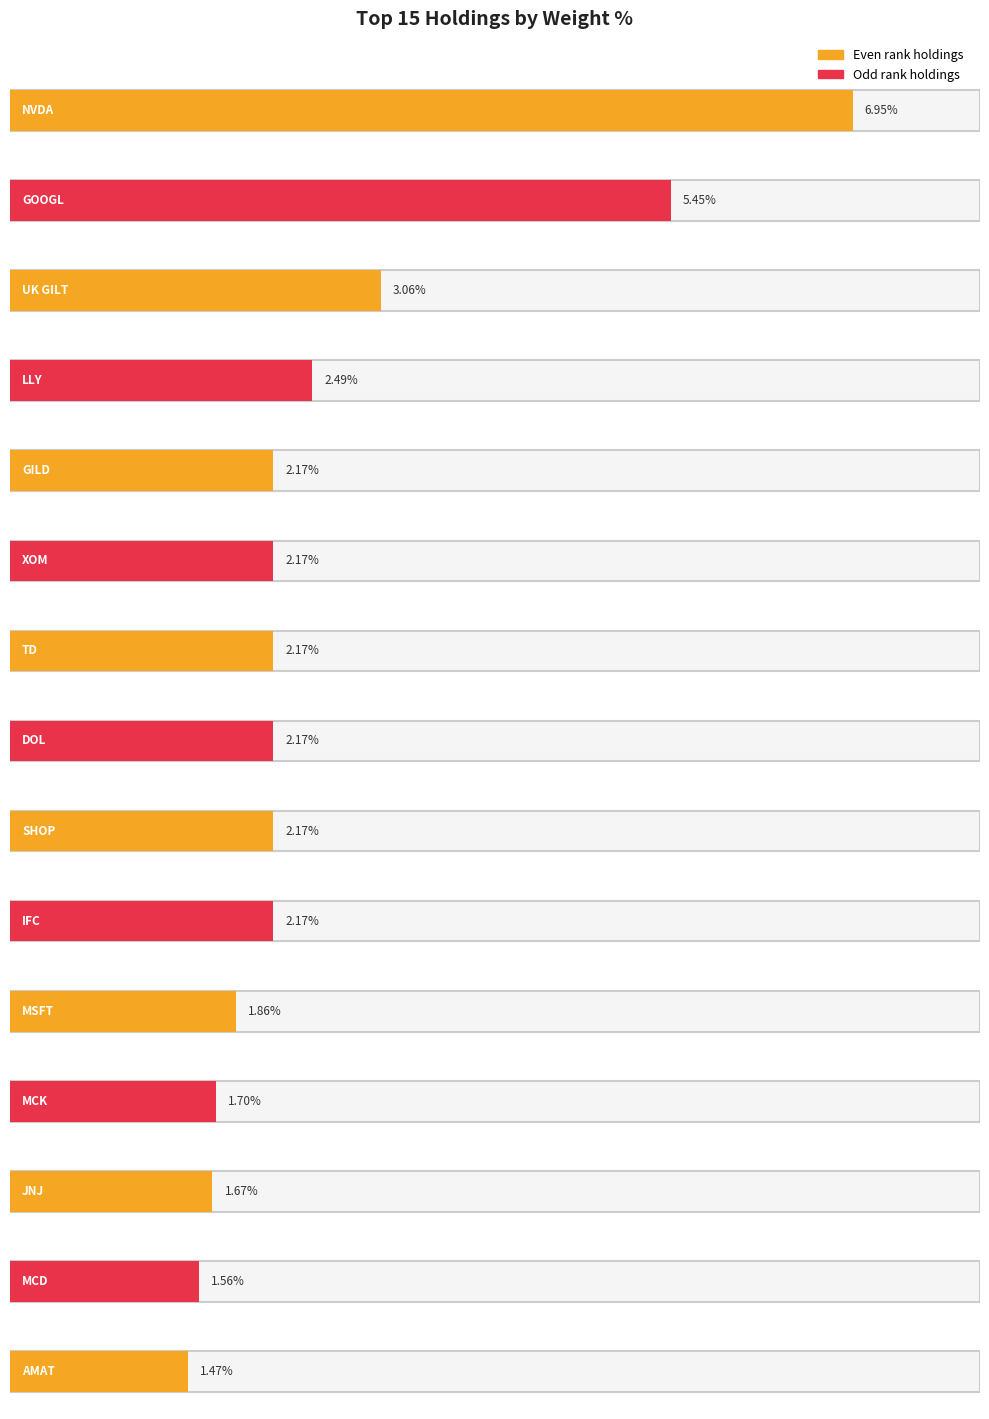

Approximately how many times larger is the value at SHOP compared to LLY?

0.9